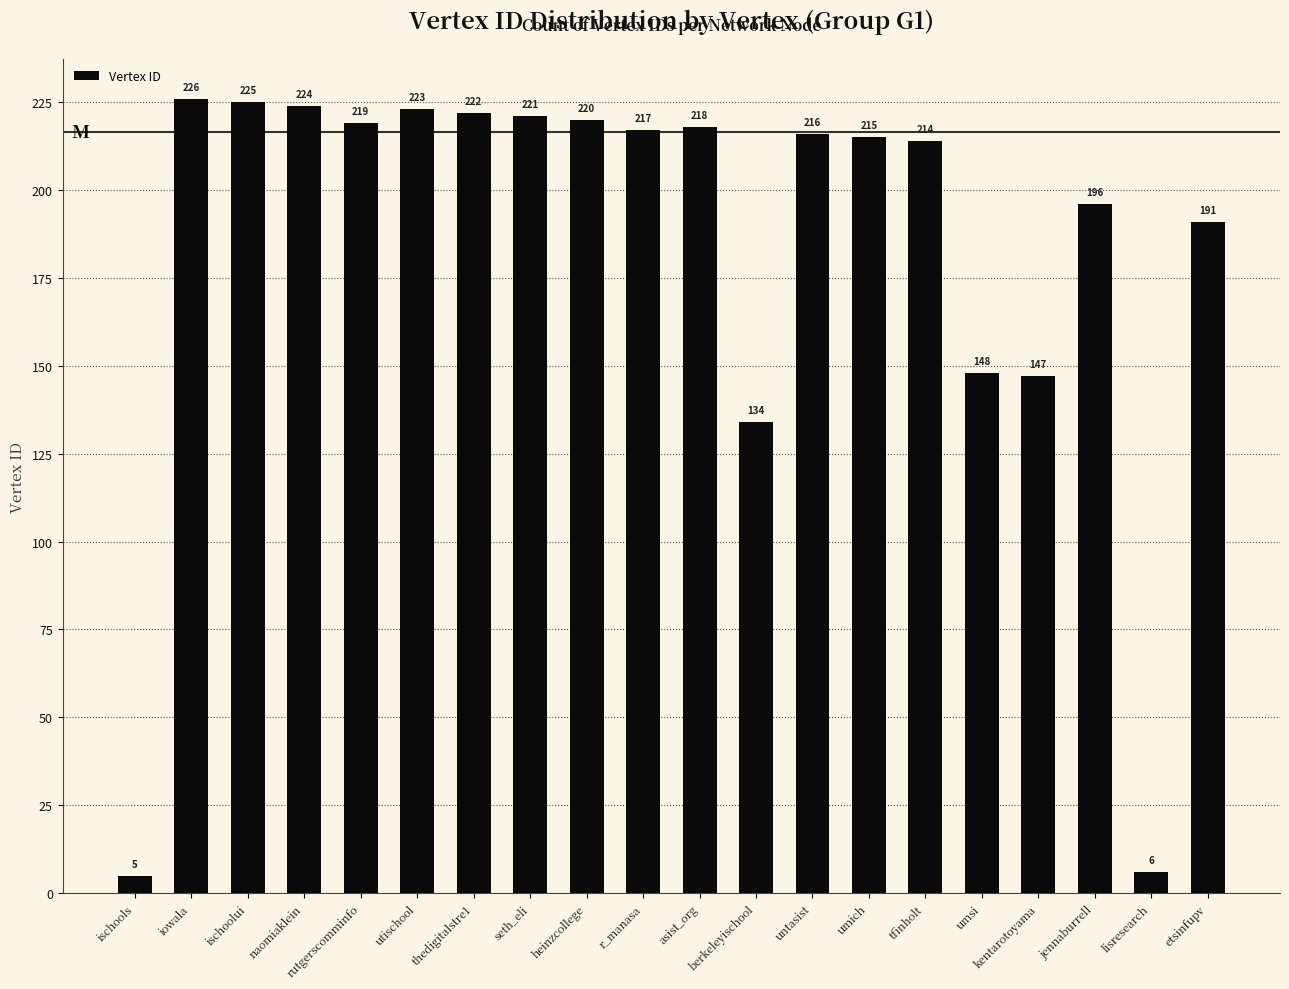

What is the value of the 2nd bar from the left?

226